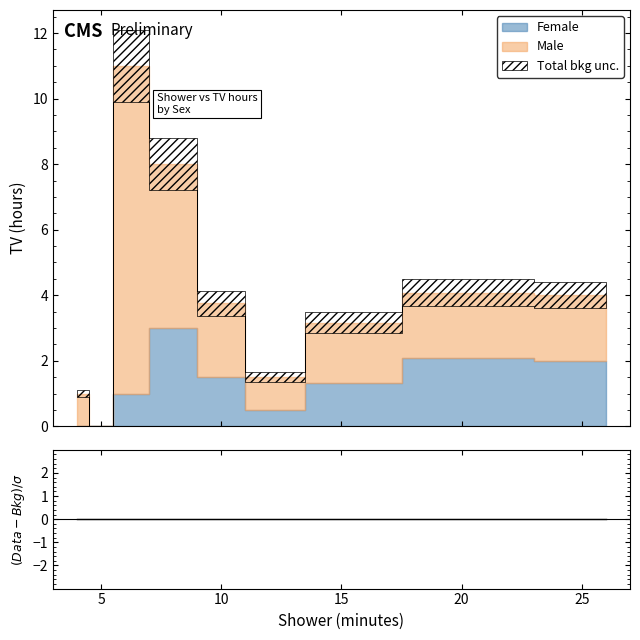

At which category does Male reach its first local peak?

6